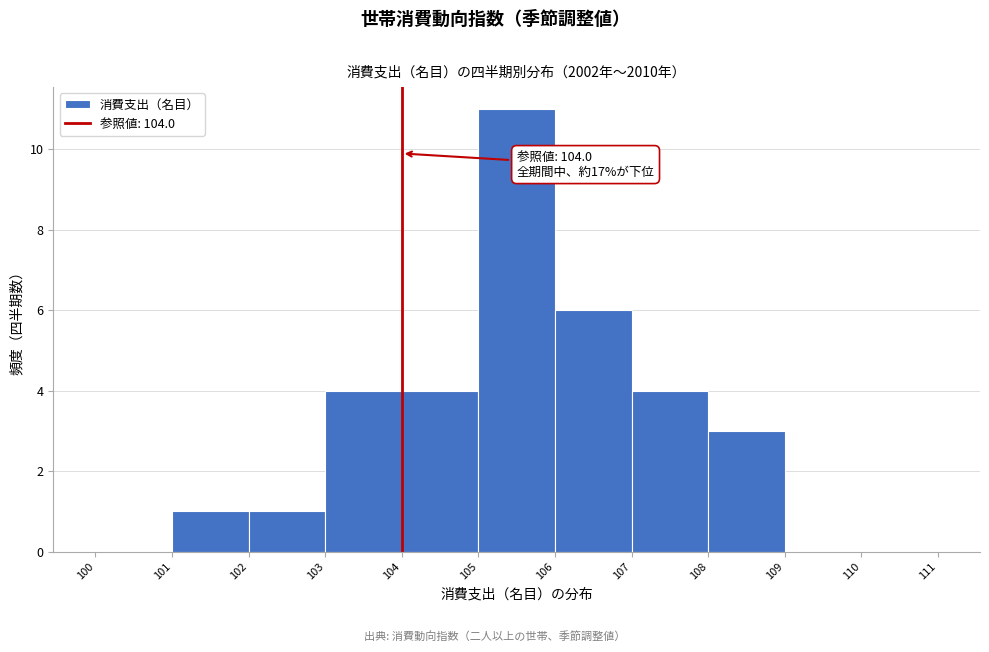

Over which range of the x-axis is the bar tallest?

105 to 106